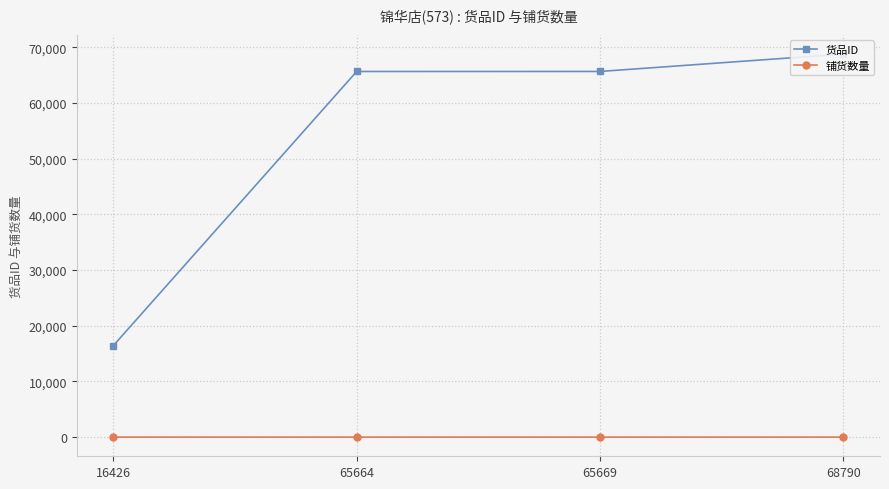

True or false: 铺货数量 and 货品ID intersect in this chart.

False